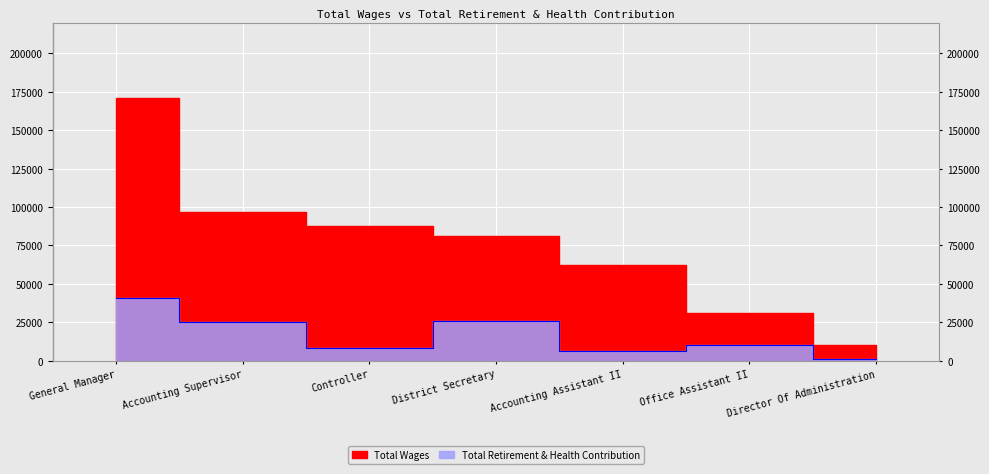

The value of Total Wages at General Manager is 170997. True or false?

True